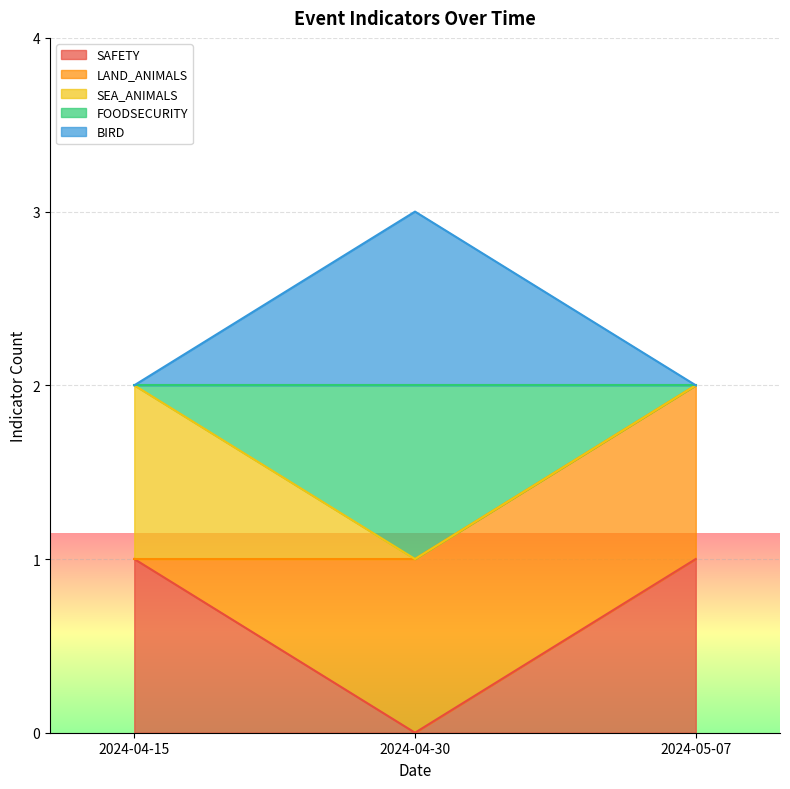

Which category has the highest value across all series?

2024-04-30